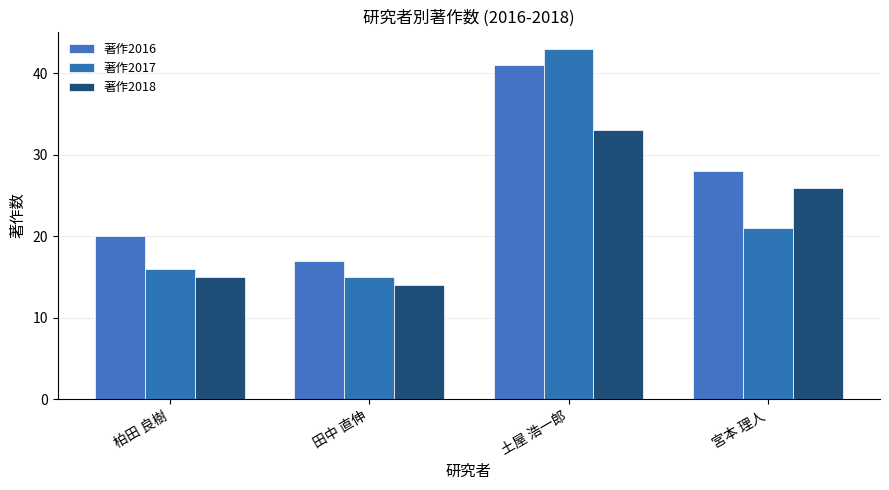

Read the 著作2017 value at 柏田 良樹.

16